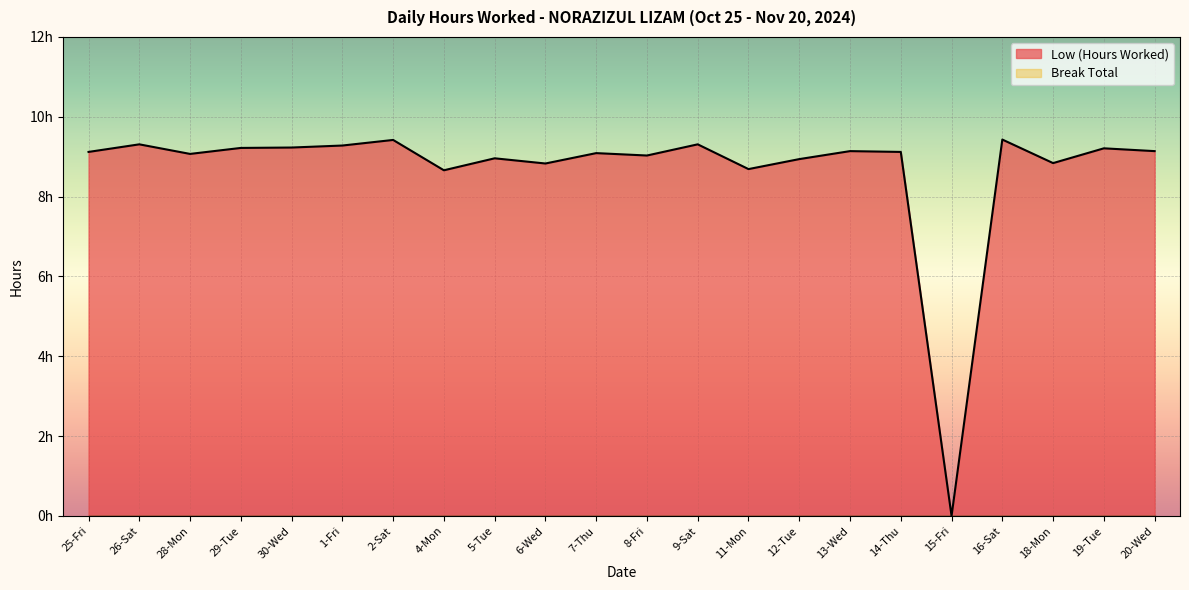

What position from the left is 25-Fri?

1